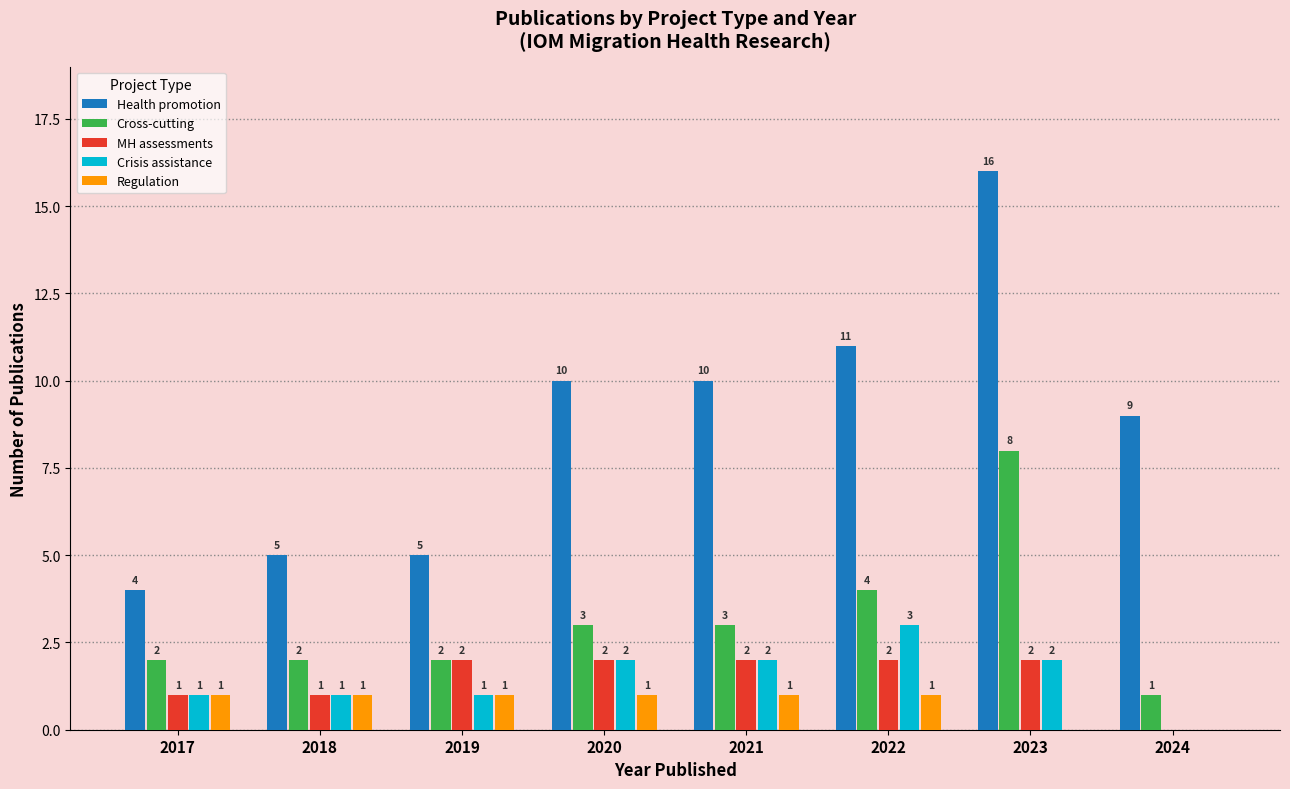

True or false: Crisis assistance has a value of 3 at 2022.

True